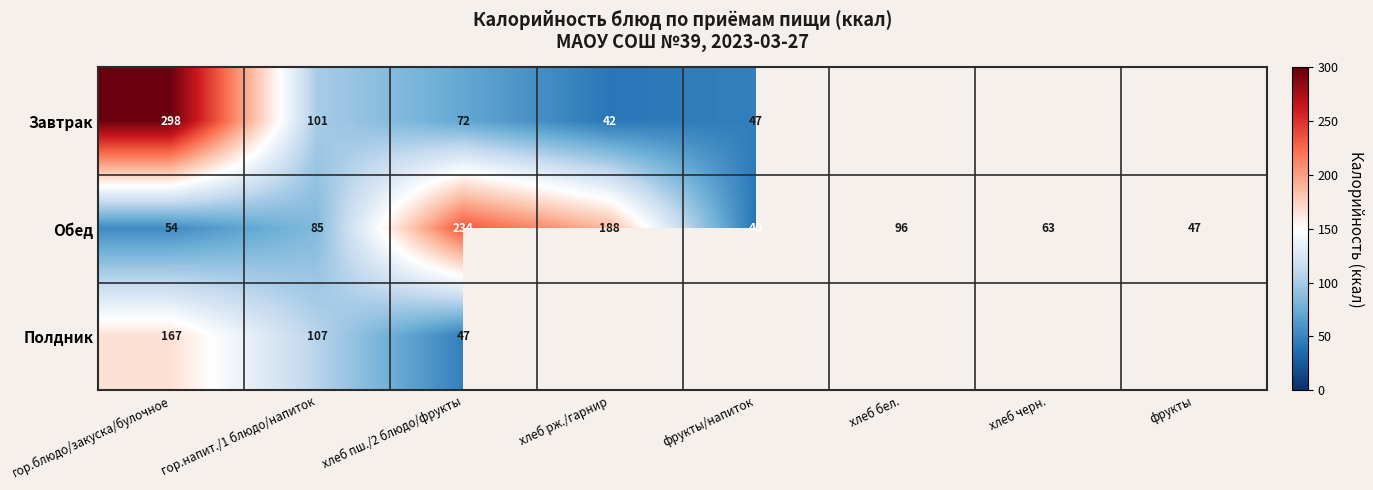

Rank the series at хлеб пш./2 блюдо/фрукты from lowest to highest value.

Полдник, Завтрак, Обед